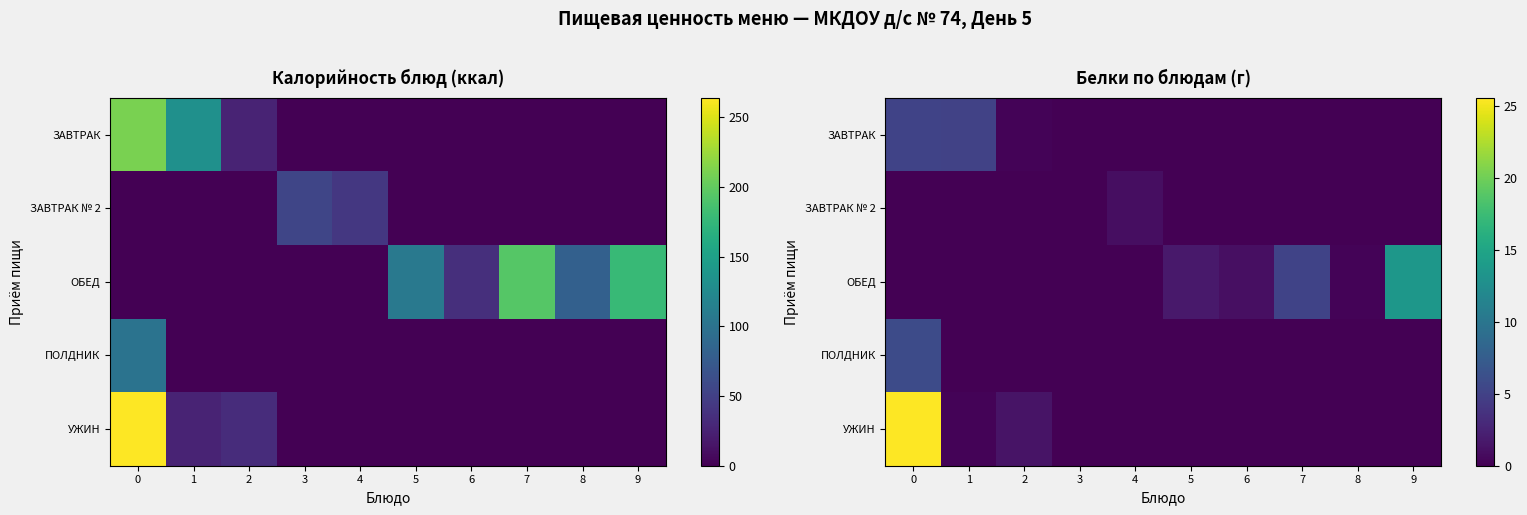

What is the total value across all series at 6?

1.0